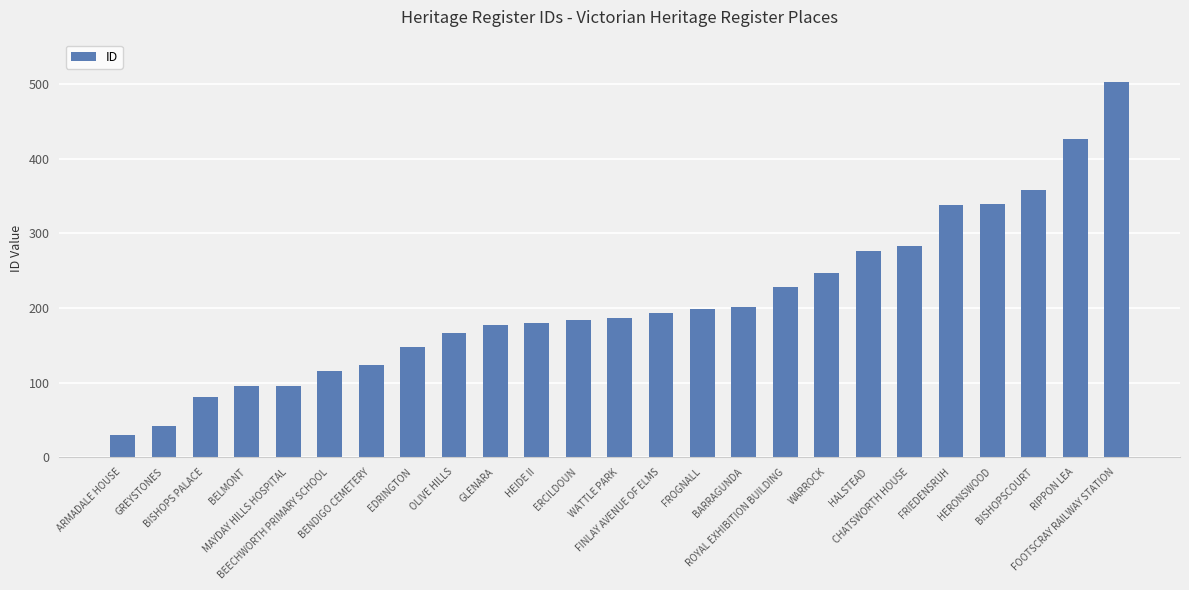

Read the value at GLENARA.

177